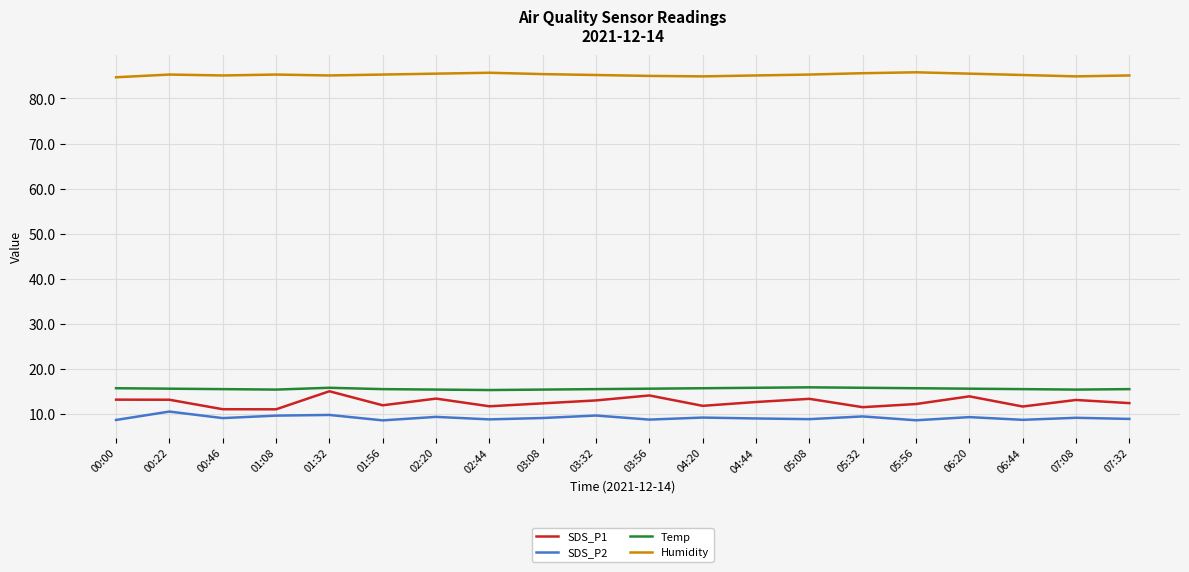

Rank the series by their maximum value, from highest to lowest.

Humidity, Temp, SDS_P1, SDS_P2